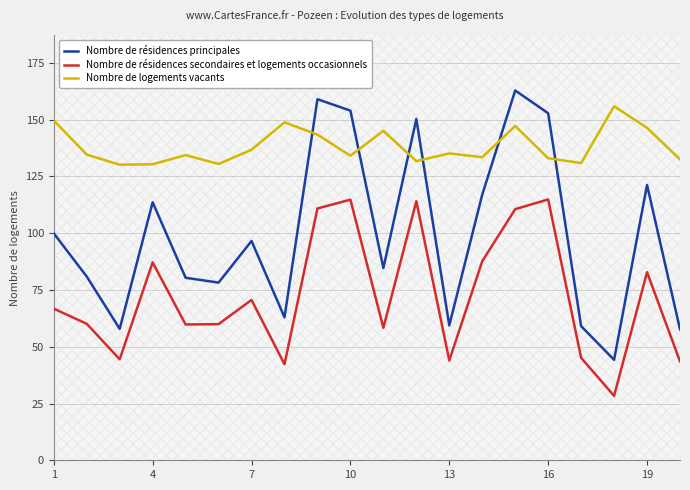

List the series in order of their peak value, highest first.

Nombre de résidences principales, Nombre de logements vacants, Nombre de résidences secondaires et logements occasionnels